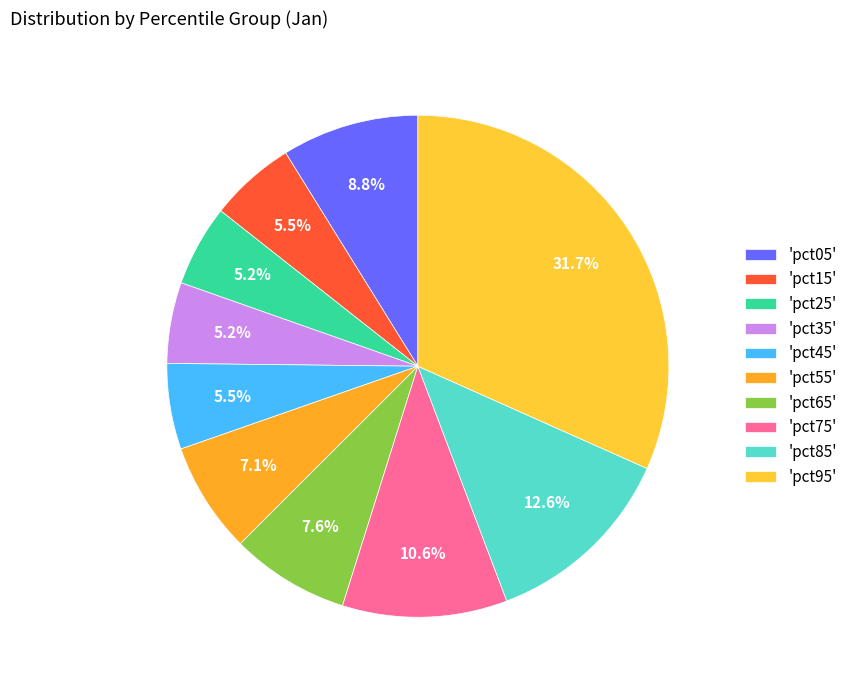

What is the smallest slice in the pie chart?

pct35